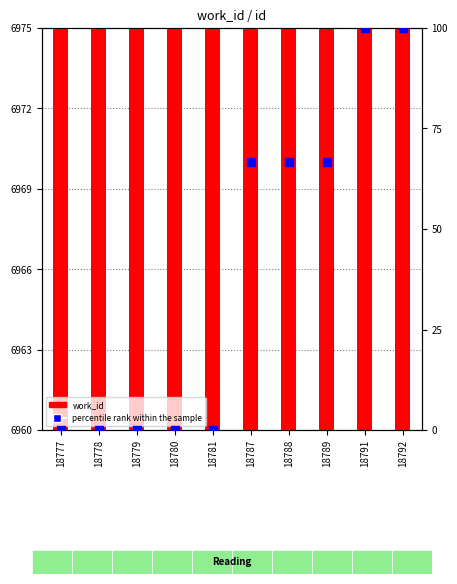

Is the value of work_id at 18777 greater than the value of percentile rank within the sample at 18777?

Yes